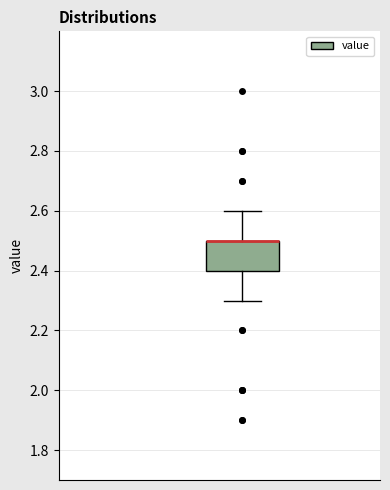

Where is the upper edge of the box on the y-axis? The values are not printed on the chart, so give them approximately, as read against the axis.

2.5